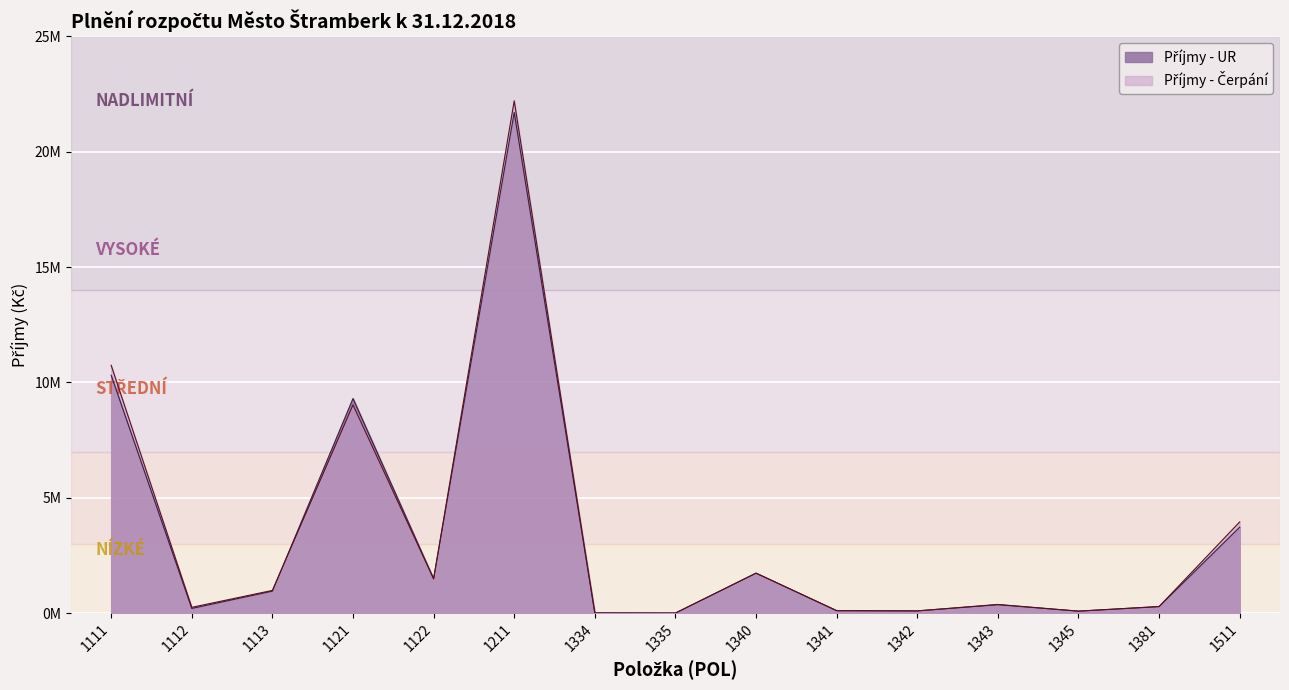

Rank the series at 1113 from highest to lowest value.

Příjmy - Čerpání, Příjmy - UR